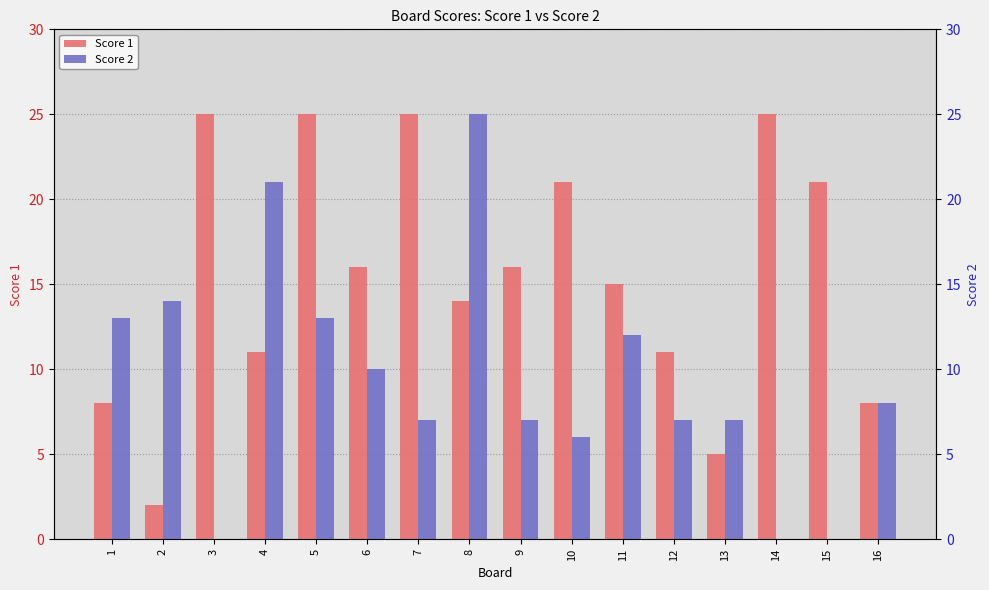

What is the value of the Score 2 bar at the 16th from the left?

8